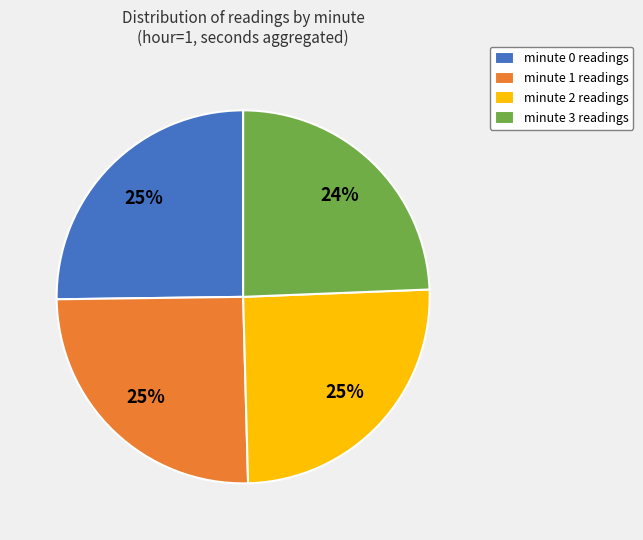

Is there any slice that represents more than half of the pie?

No